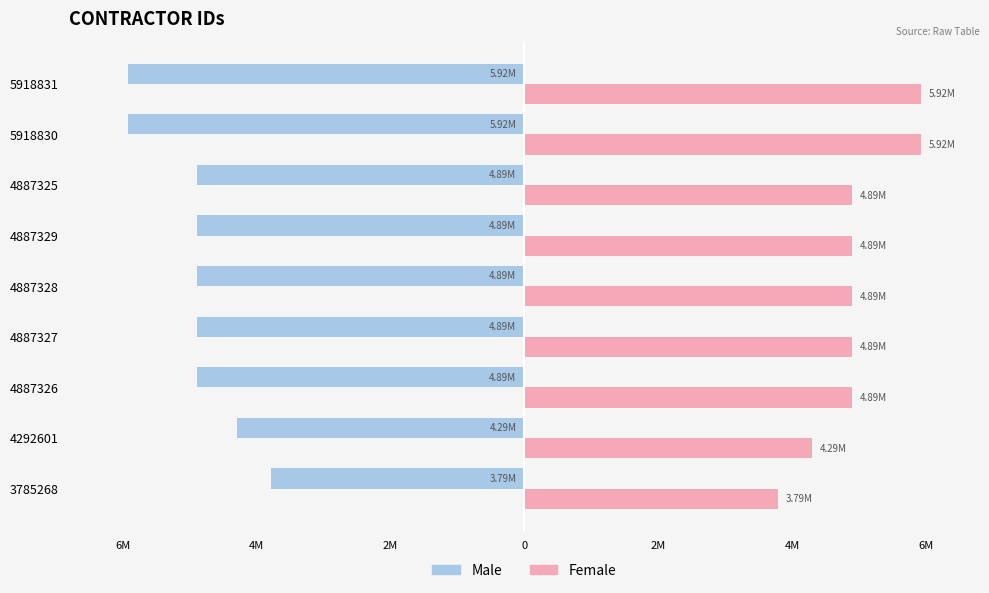

What are all the series names shown in the legend?

Male, Female